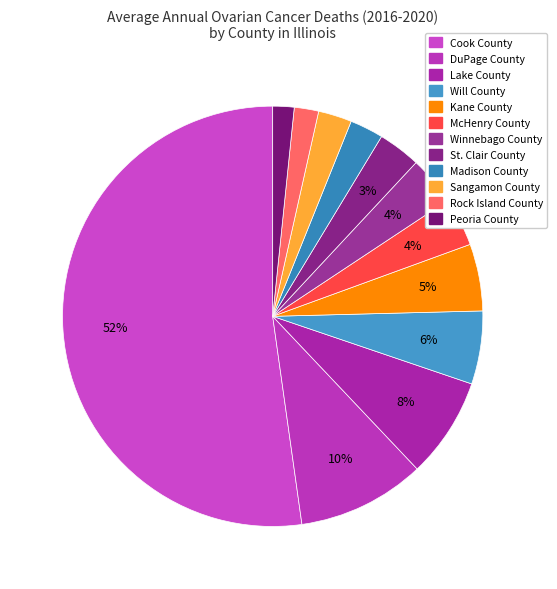

Count the number of slices in the pie.

12